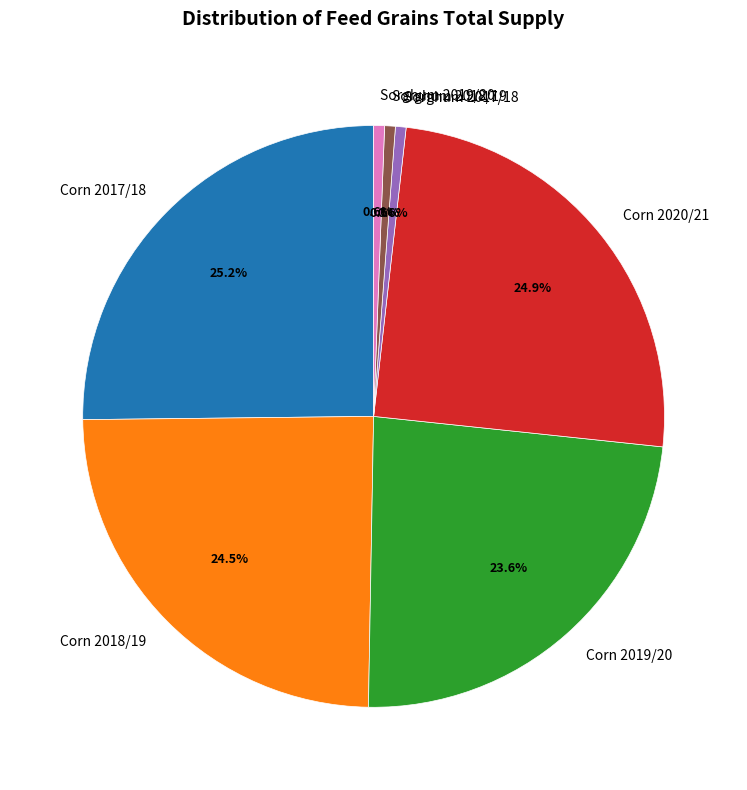

How many segments does this pie chart have?

7